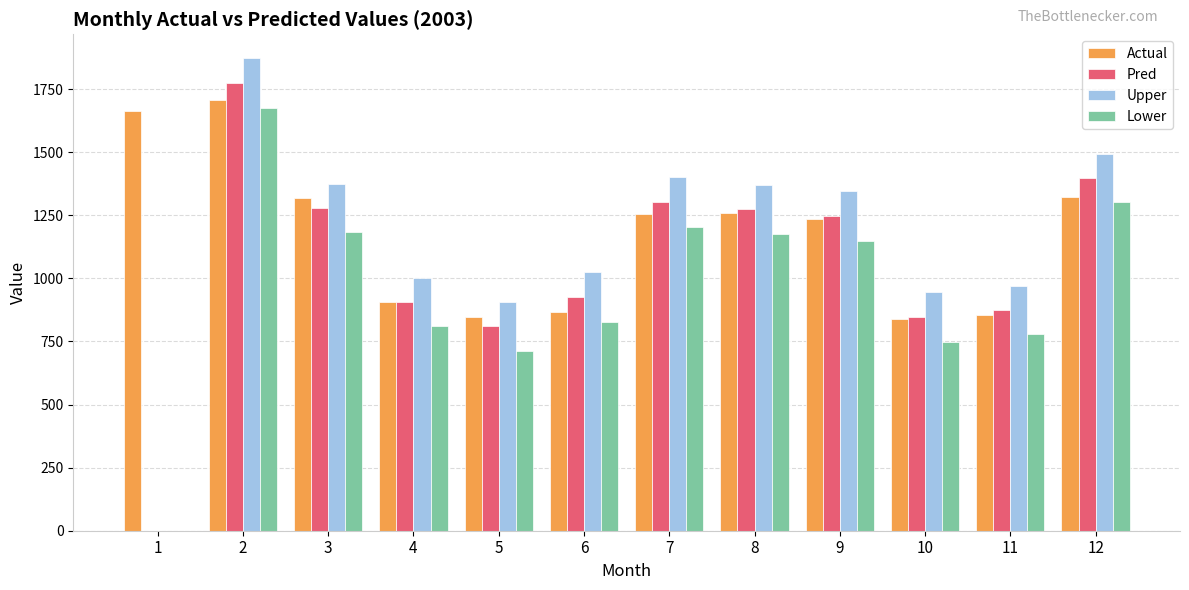

What is the total value across all series at 8?

5076.1